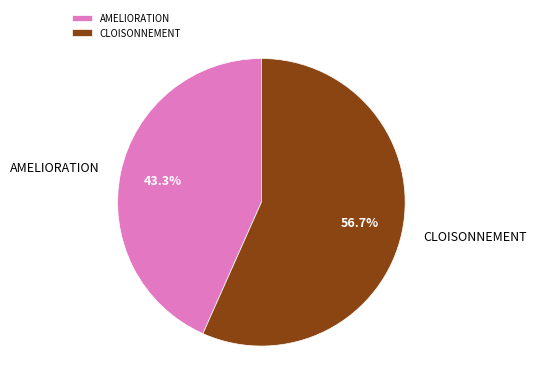

Which slice is the smallest?

AMELIORATION